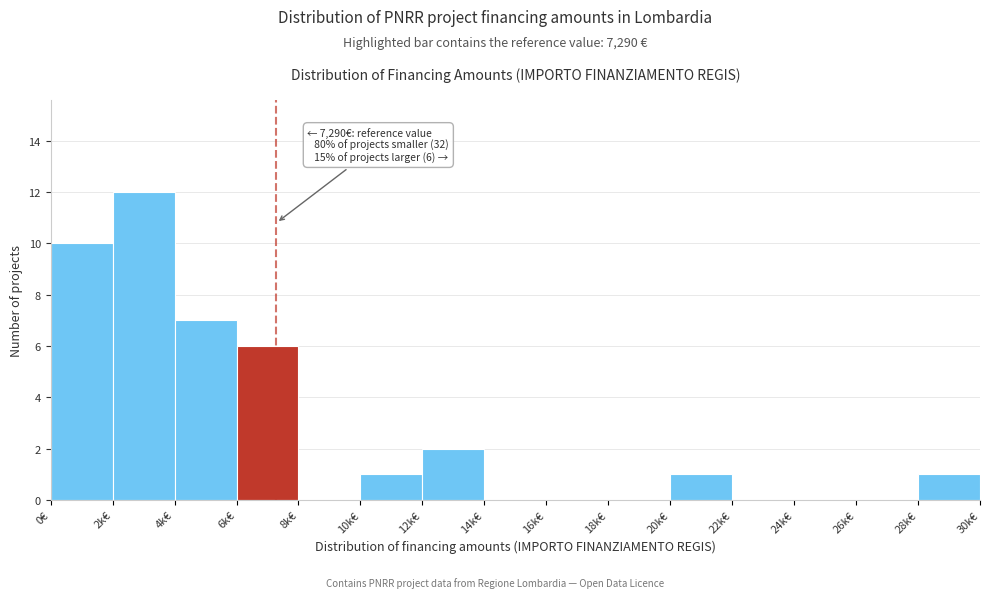

Reading left to right, what are all the values shown in this chart?

0€=10	2k€=12	4k€=7	6k€=6	8k€=0	10k€=1	12k€=2	14k€=0	16k€=0	18k€=0	20k€=1	22k€=0	24k€=0	26k€=0	28k€=1